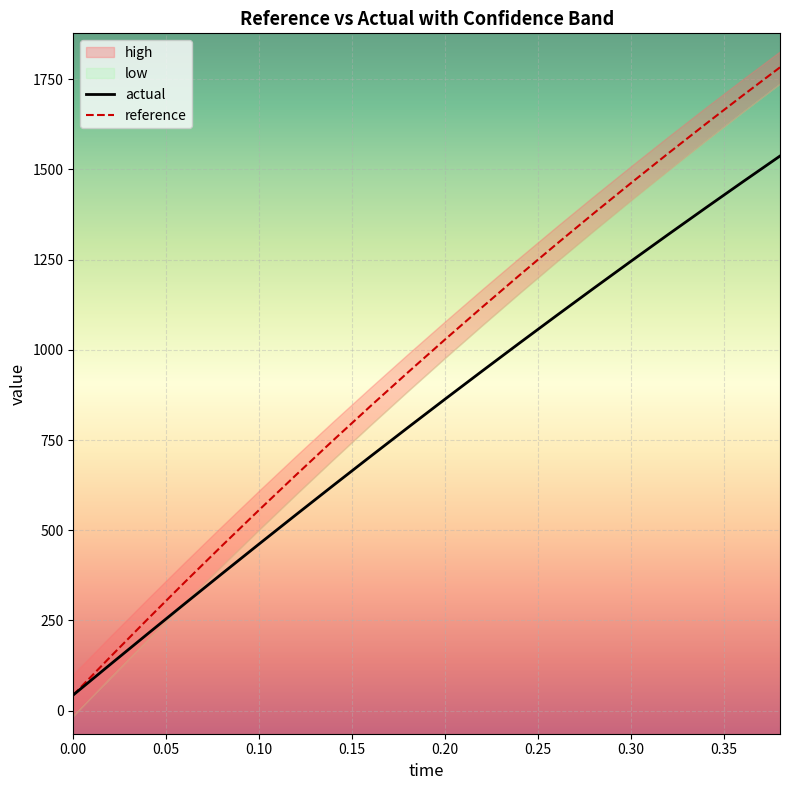

Reading left to right, what are all the values shown in this chart?

actual: 43.4	128.4	212.8	296.6	379.7	462.2	543.9	625.0	705.3	784.9	863.7	941.8	1019.1	1095.6	1171.3	1246.1	1320.2	1393.4	1465.8	1537.3
reference: 43.4	149.4	253.6	356.3	457.2	556.6	654.3	750.4	844.9	937.8	1029.2	1119.0	1207.2	1293.9	1379.1	1462.8	1545.1	1625.8	1705.2	1783.1